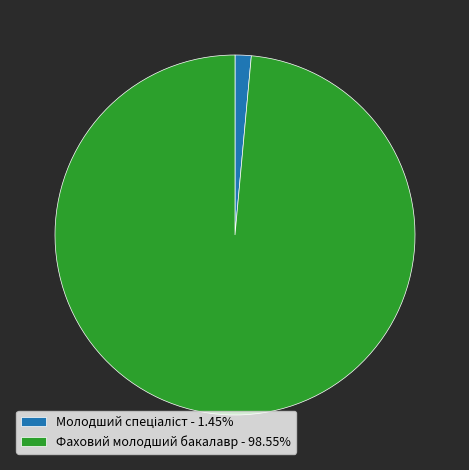

Is there a majority slice in this chart?

Yes